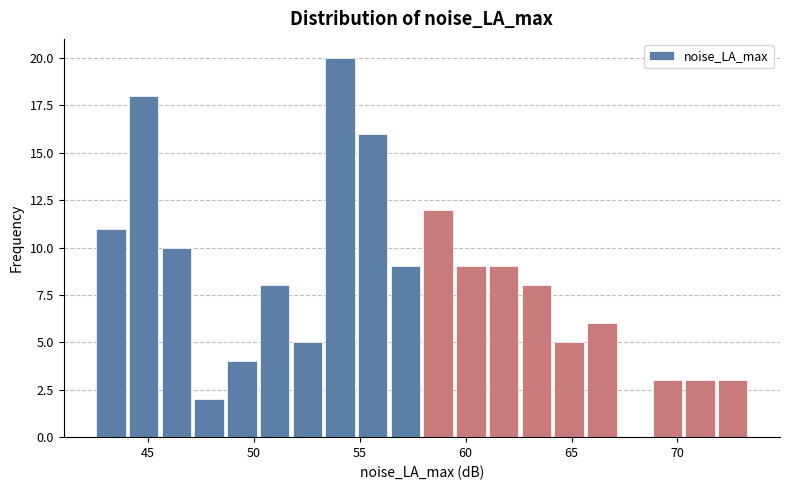

Read against the x-axis, roughly where is the centre of the tallest bar?

54.0